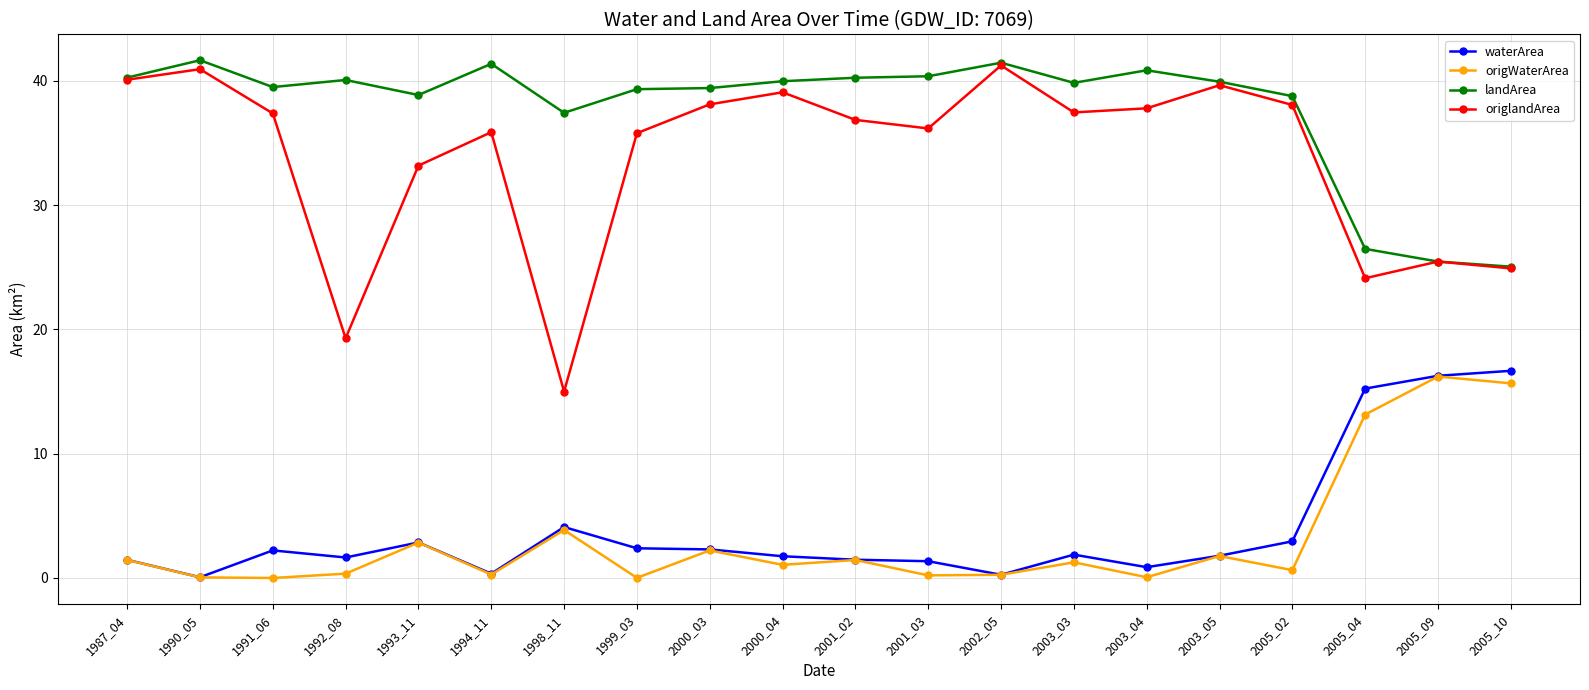

Is the value of landArea at 1999_03 greater than the value of waterArea at 2005_10?

Yes